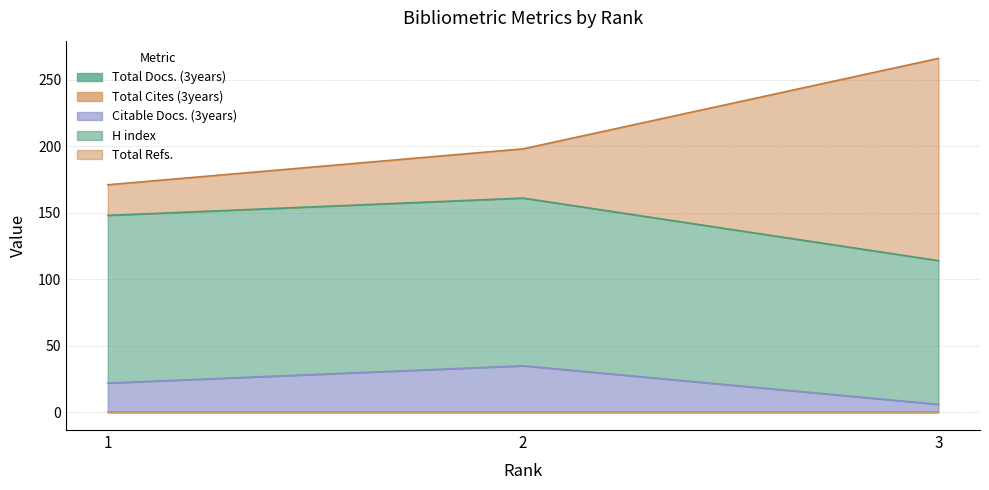

Does the chart display data point markers on the line(s)?

No